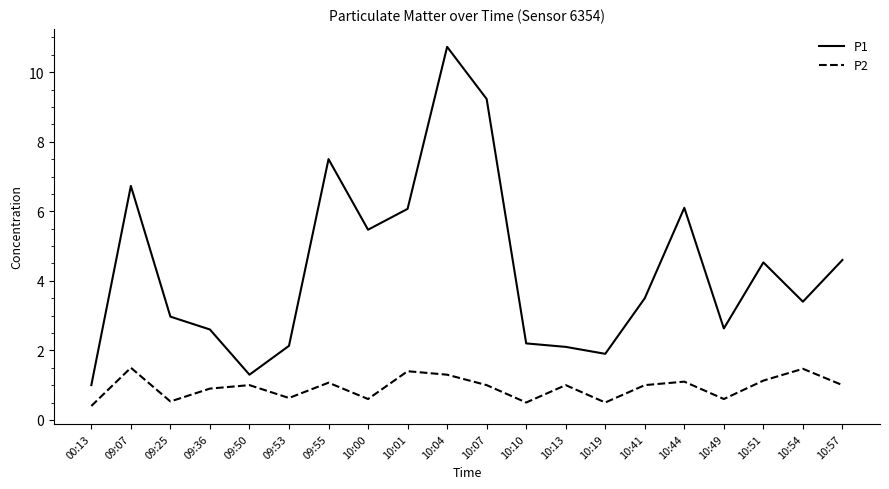

Rank the series by their average value, from lowest to highest.

P2, P1